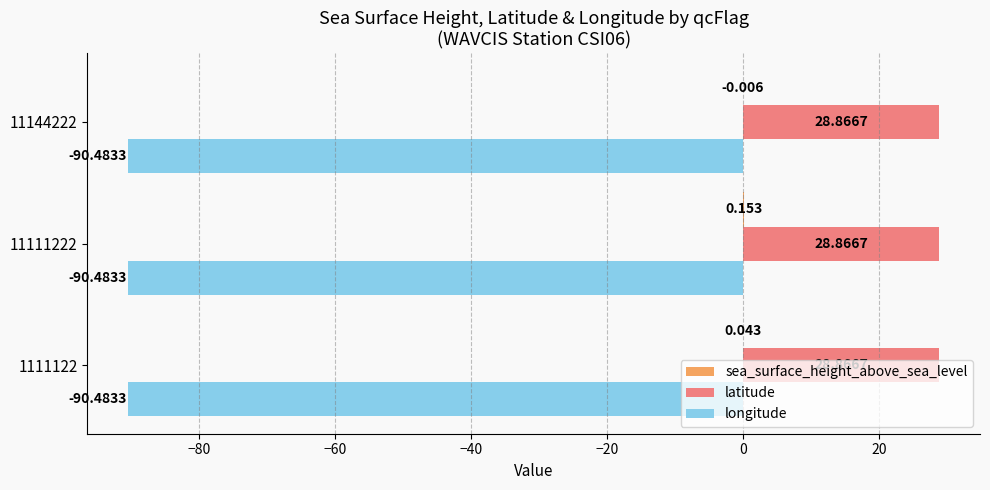

Which series has the largest total across all categories?

latitude